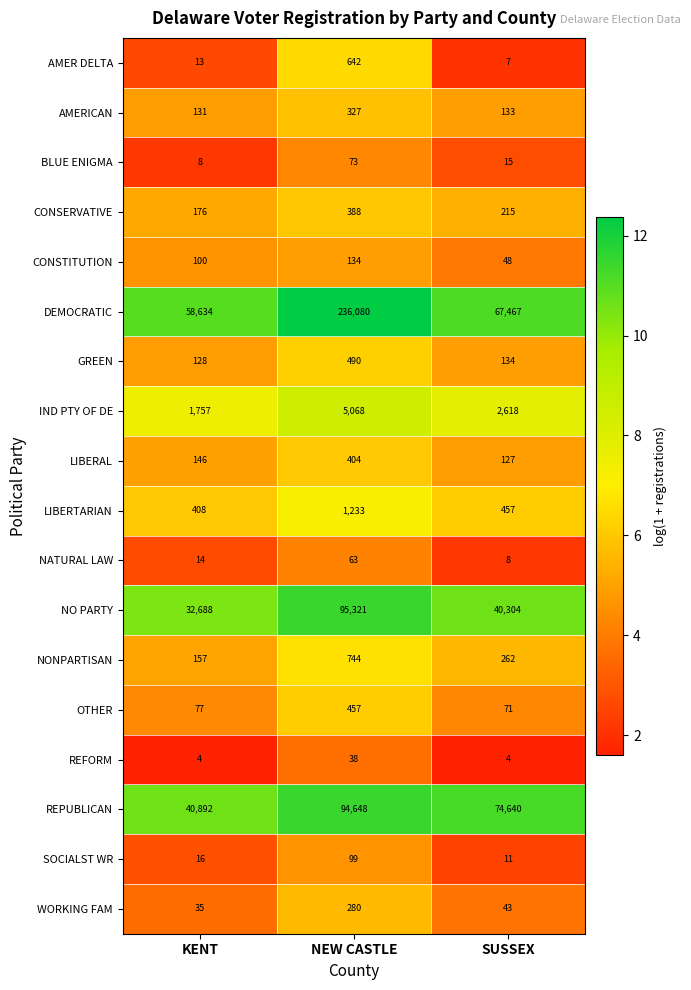

The value of REPUBLICAN at KENT is 27958. True or false?

False